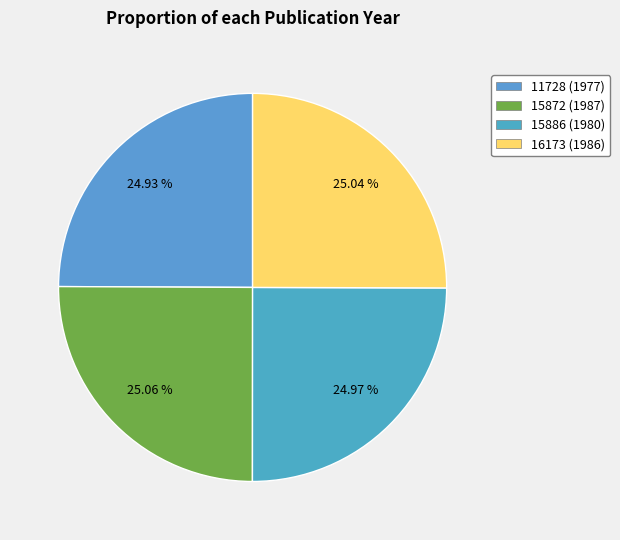

Rank the categories by value from lowest to highest.

11728, 15886, 16173, 15872